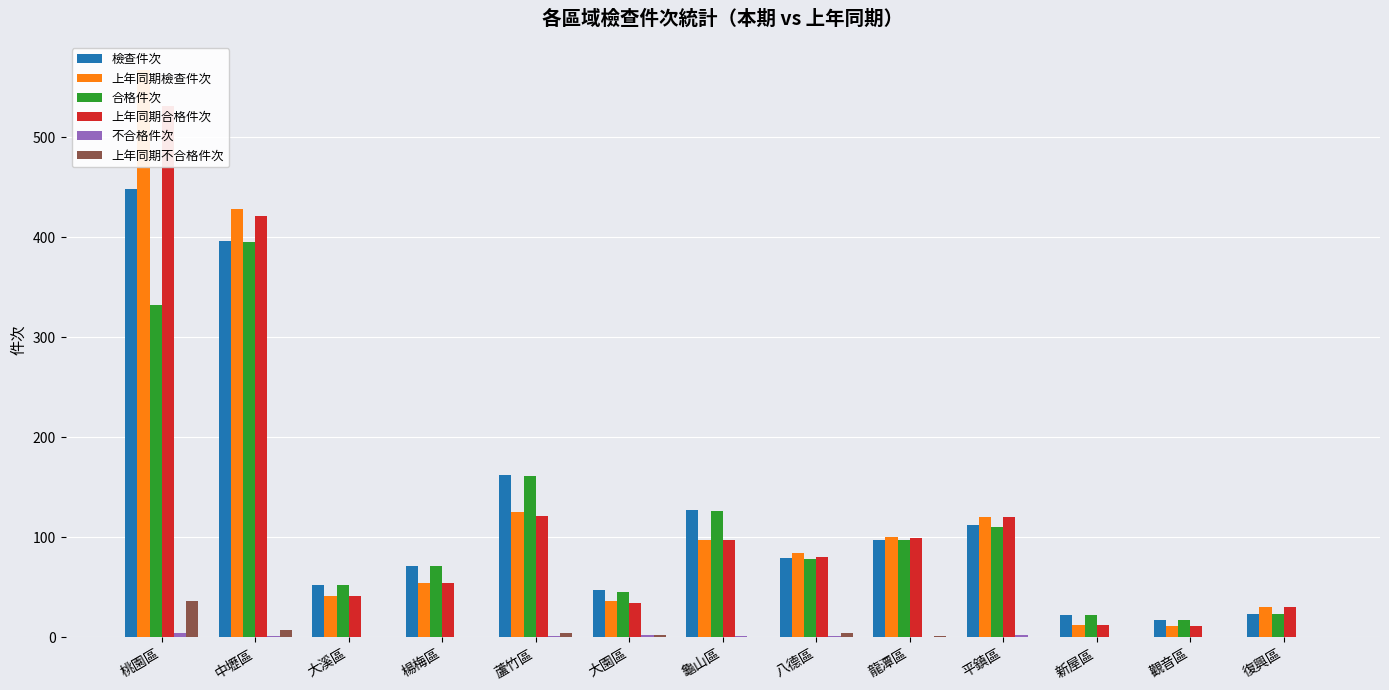

What is the label of the 6th bar from the left?

大園區